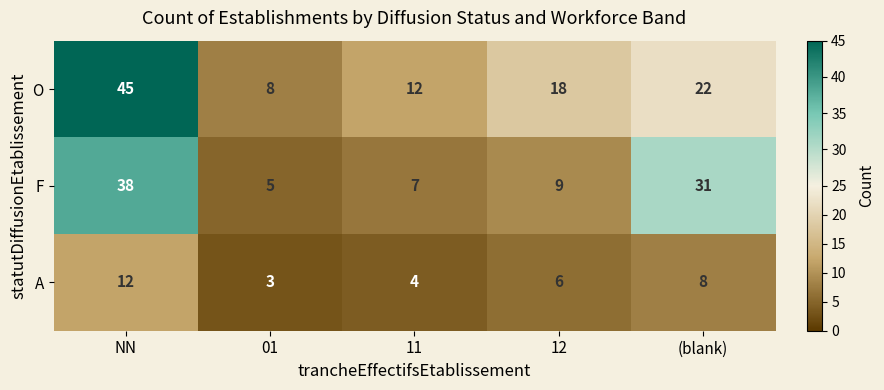

What is the total value across all series at NN?

95